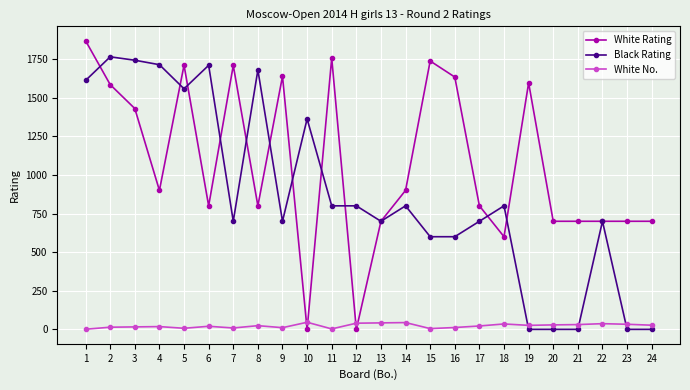

Is this an area chart (filled region under the line)?

No